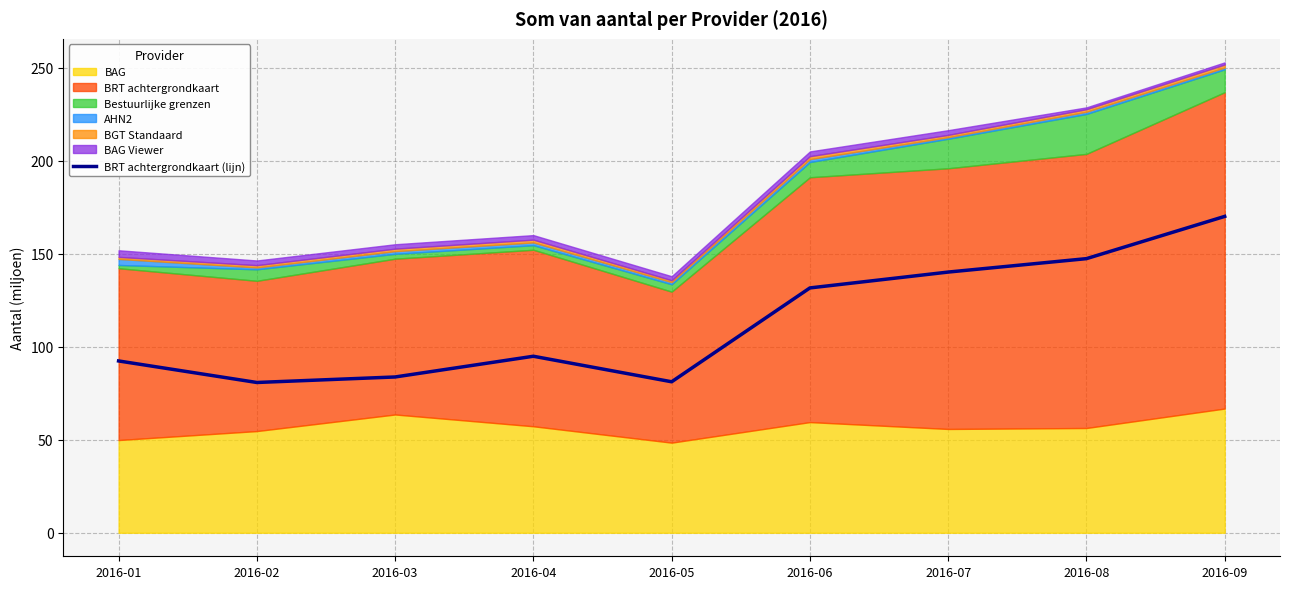

Read the value at 2016-01.

92.4